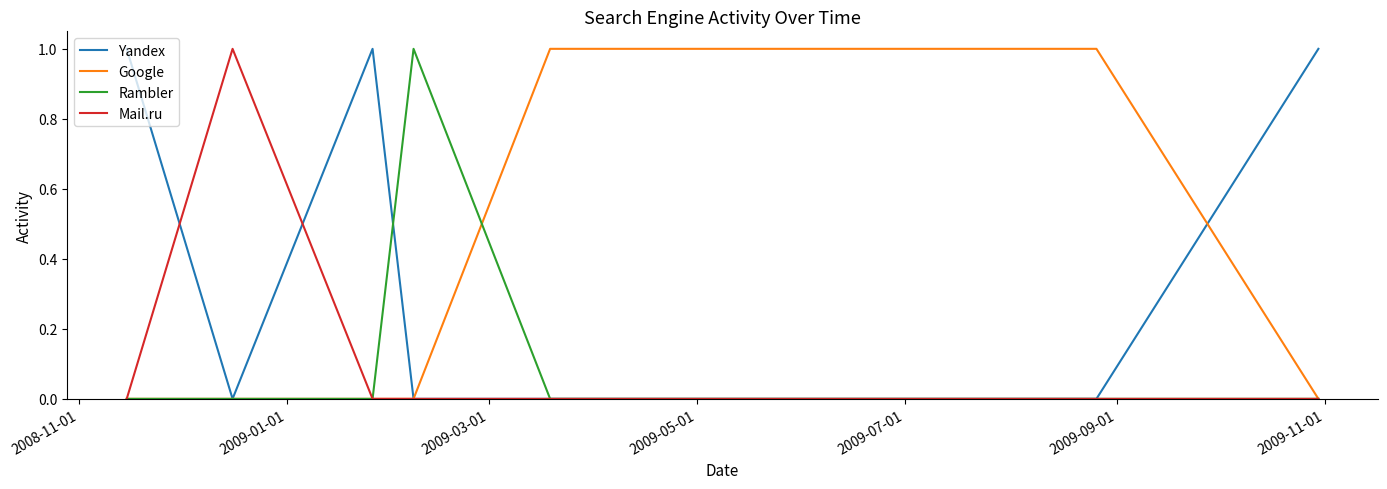

Count the number of data series in this chart.

4